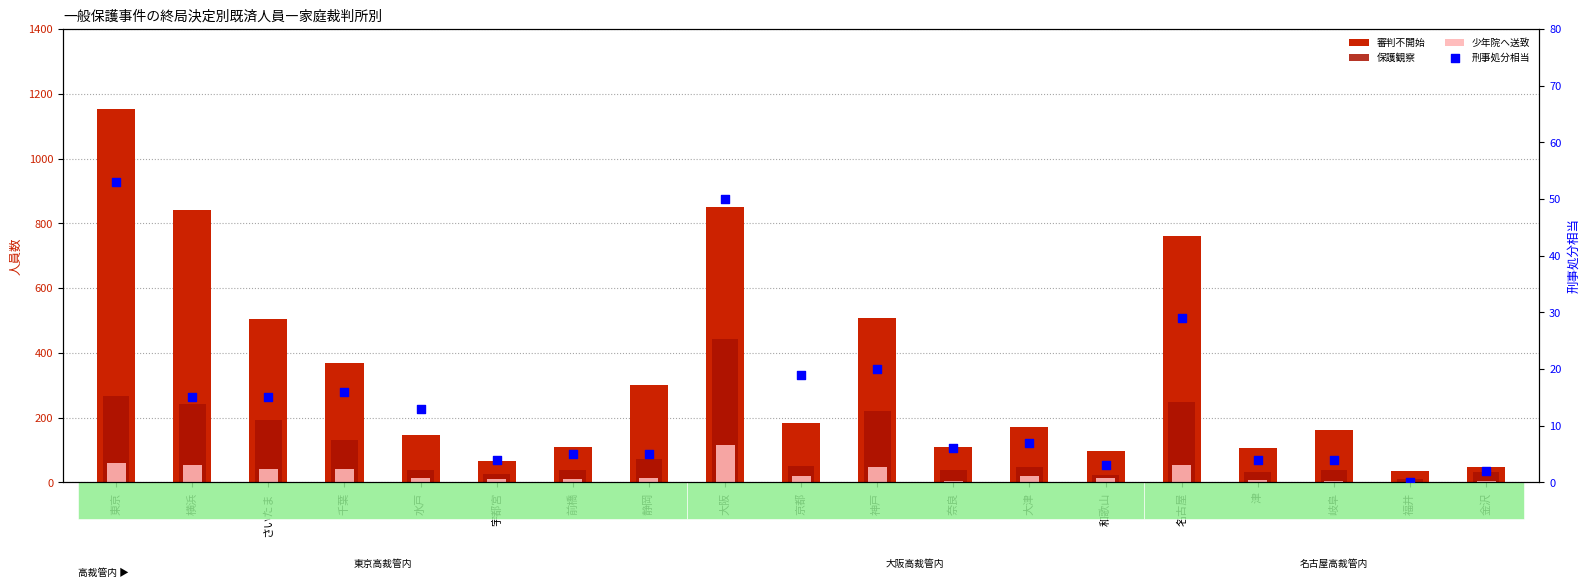

At which category is the sum across all series the highest?

東京